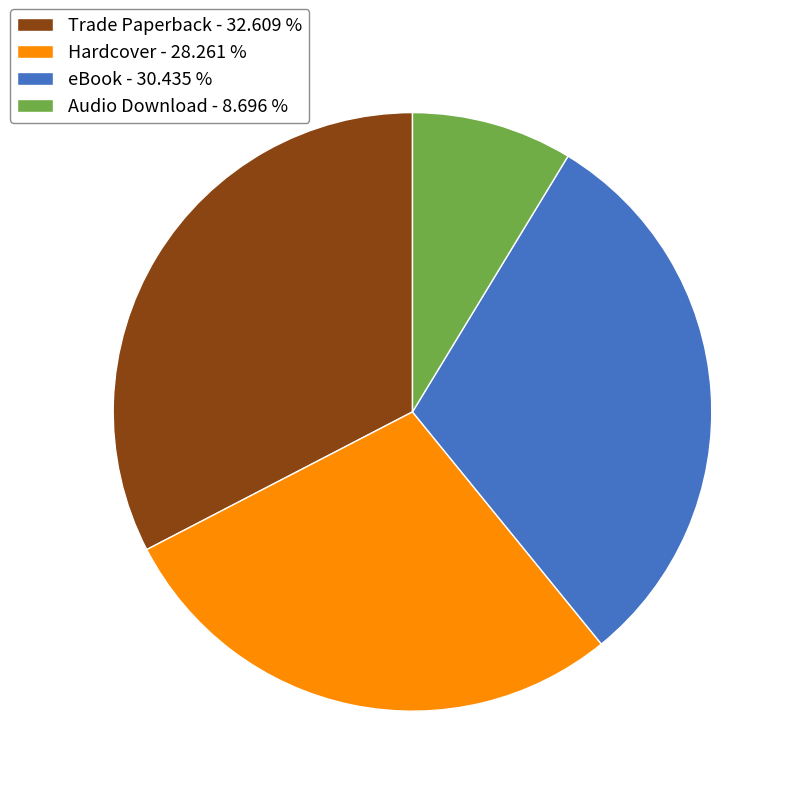

How many slices are in this pie chart?

4